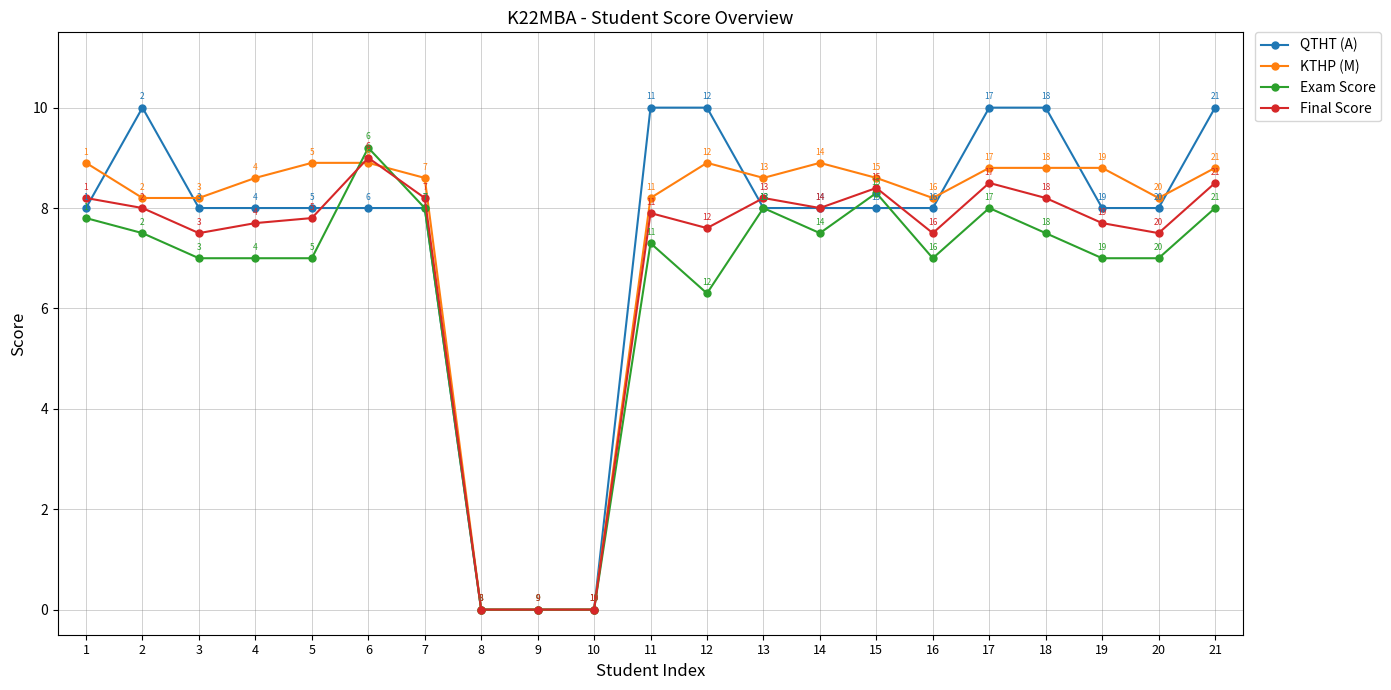

How many interior local peaks does the Final Score series have?

5